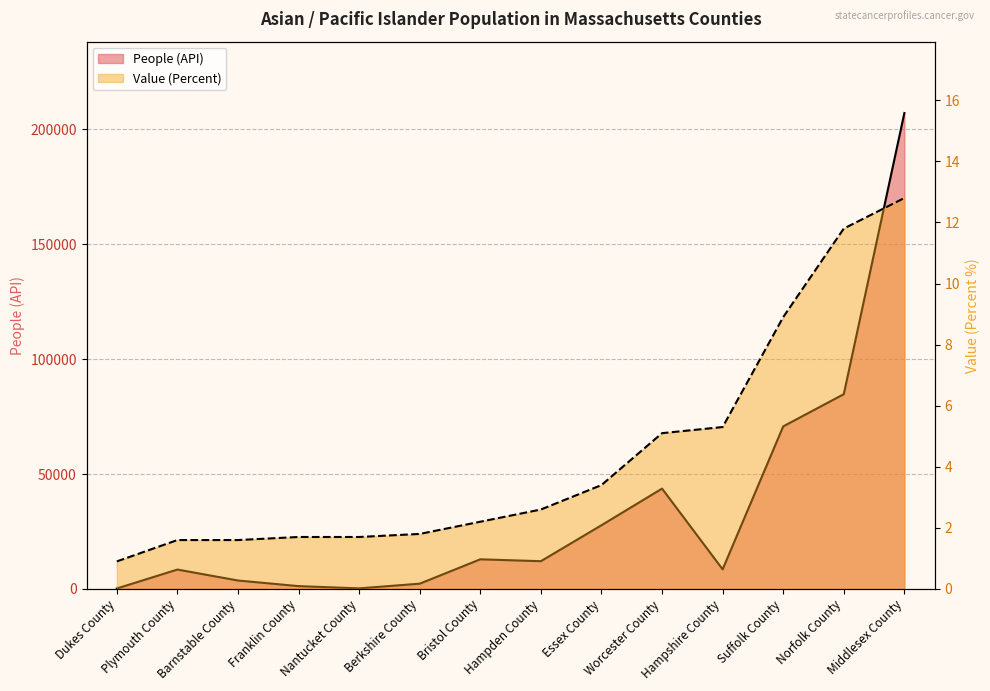

Reading right to left, transcribe all the data shown in this chart.

People (API): Middlesex County=207094.0	Norfolk County=84745.0	Suffolk County=70724.0	Hampshire County=8517.0	Worcester County=43650.0	Essex County=27708.0	Hampden County=12058.0	Bristol County=12877.0	Berkshire County=2274.0	Nantucket County=235.0	Franklin County=1208.0	Barnstable County=3652.0	Plymouth County=8420.0	Dukes County=188.0
Value (Percent): Middlesex County=12.8	Norfolk County=11.8	Suffolk County=8.9	Hampshire County=5.3	Worcester County=5.1	Essex County=3.4	Hampden County=2.6	Bristol County=2.2	Berkshire County=1.8	Nantucket County=1.7	Franklin County=1.7	Barnstable County=1.6	Plymouth County=1.6	Dukes County=0.9